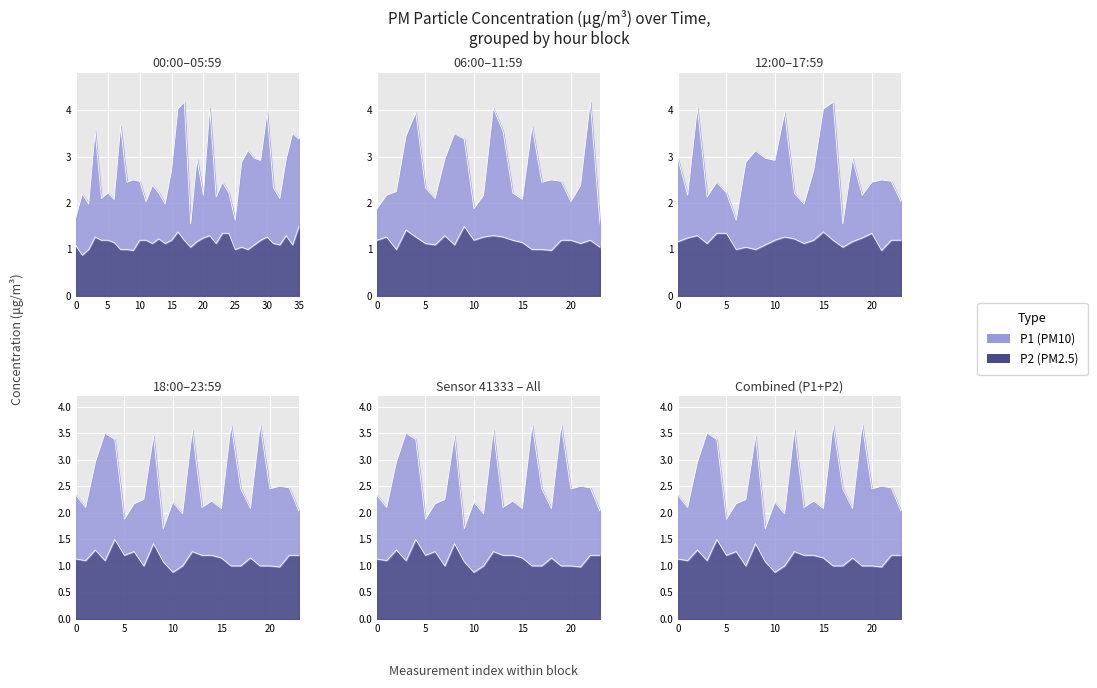

What is the value of the P2 point at the 3rd from the left?

1.2